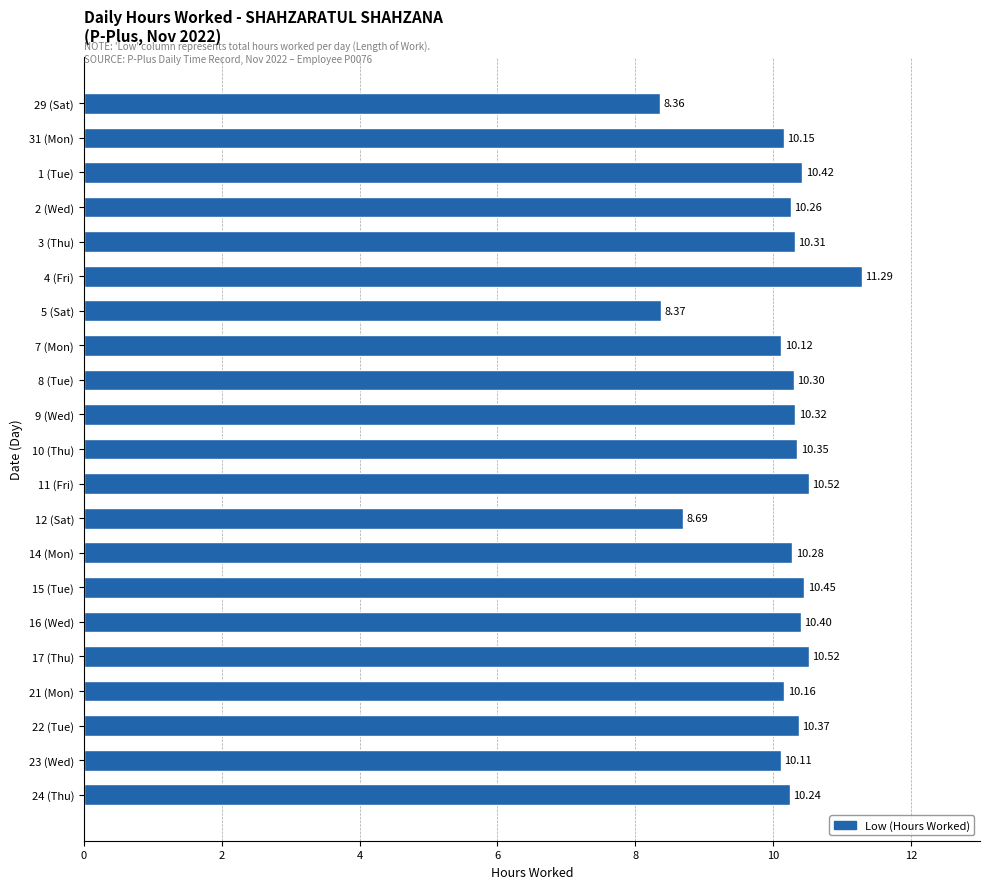

How many bars are there in total?

21